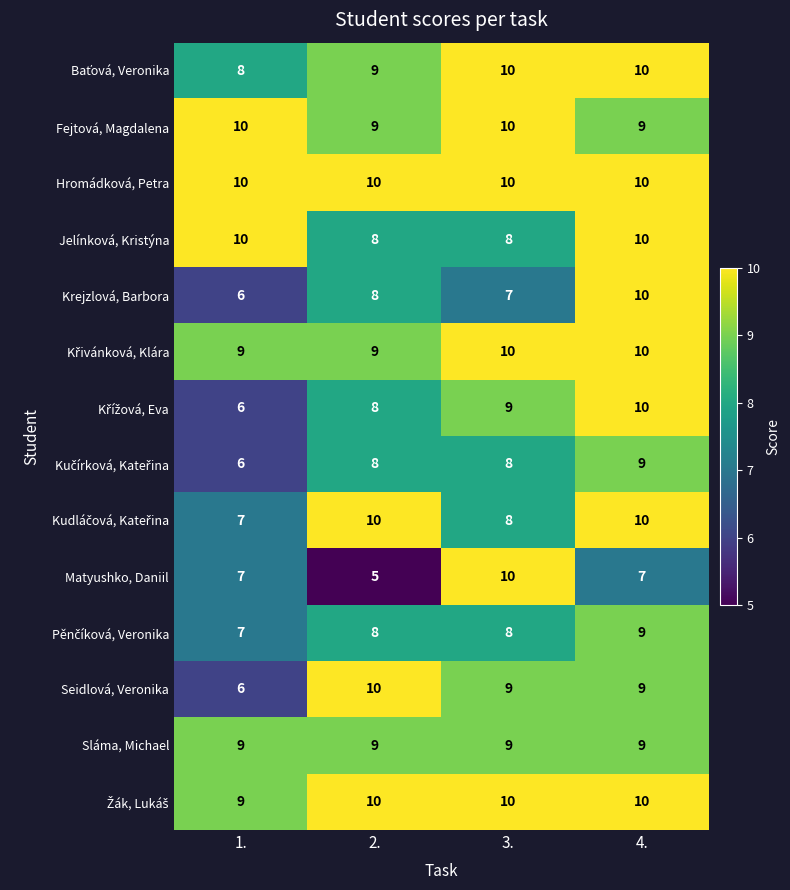

Which series has the widest spread of values?

Matyushko, Daniil